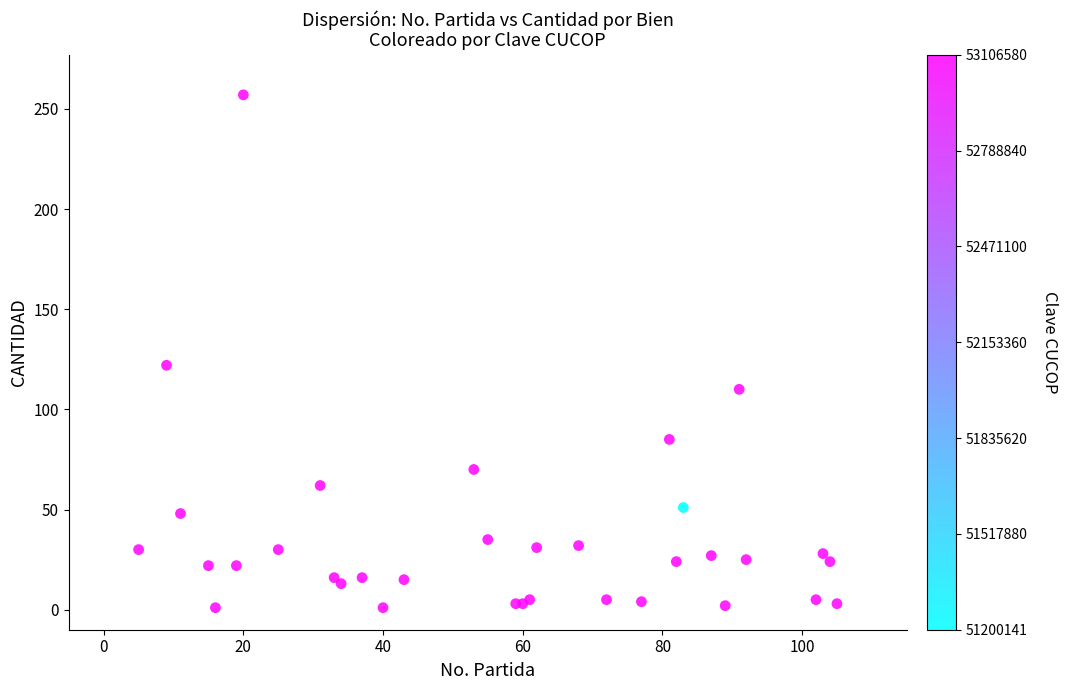

What Y value in the scatter plot is closest to 129?

122